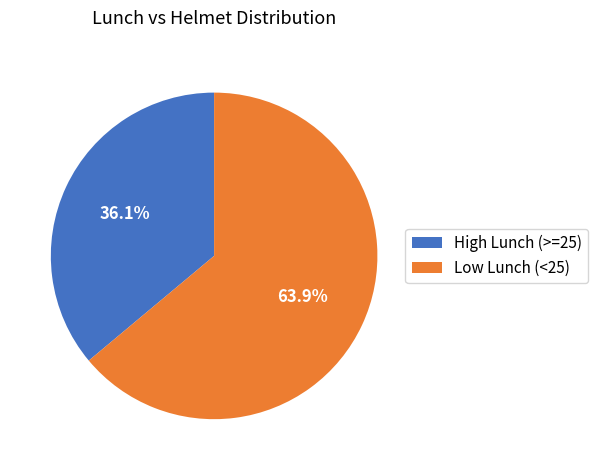

What percentage is NOT represented by High Lunch (>=25)?

63.9%